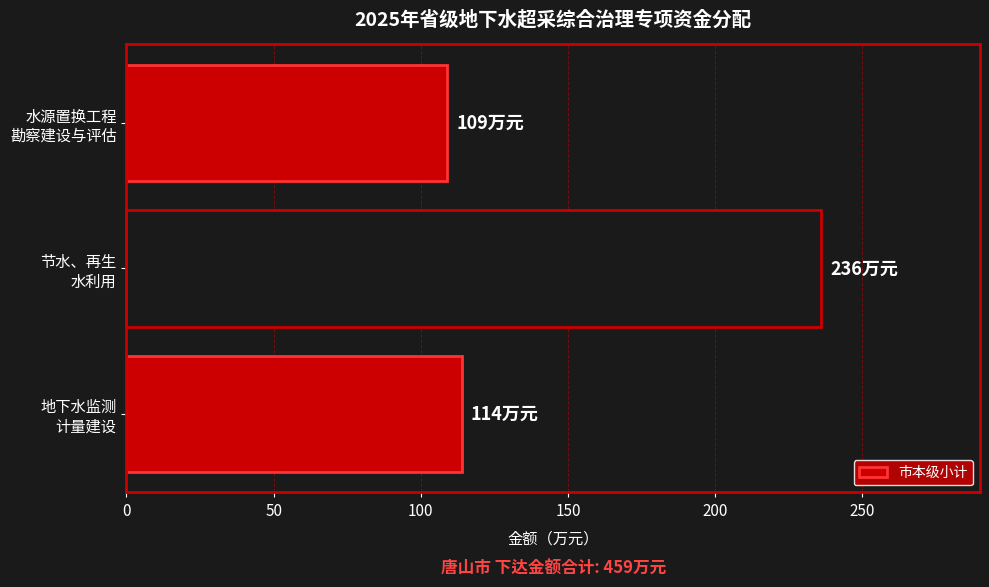

What is the minimum value shown in the chart?

109